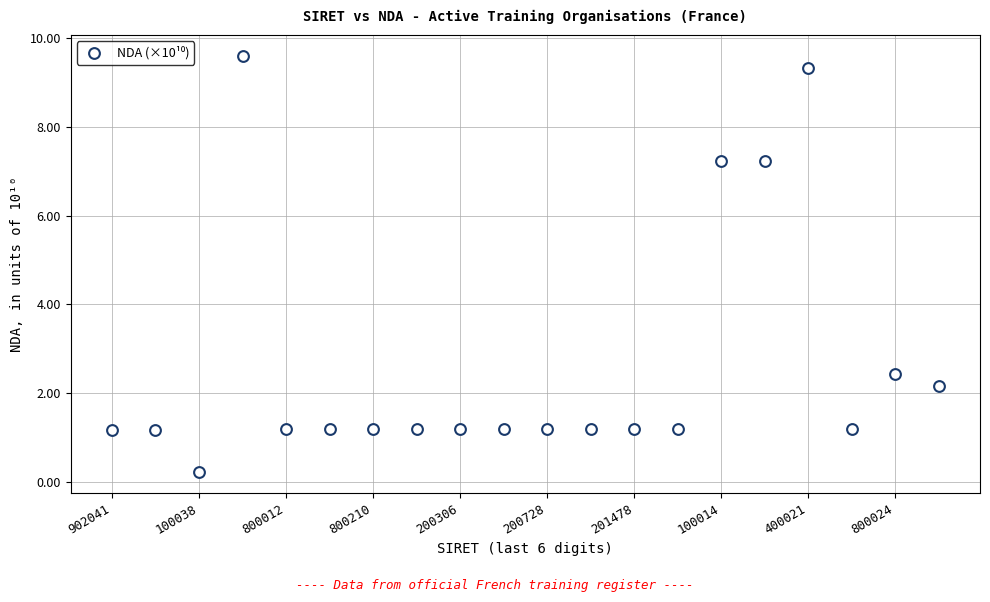

What Y value in the scatter plot is closest to 4?

2.4